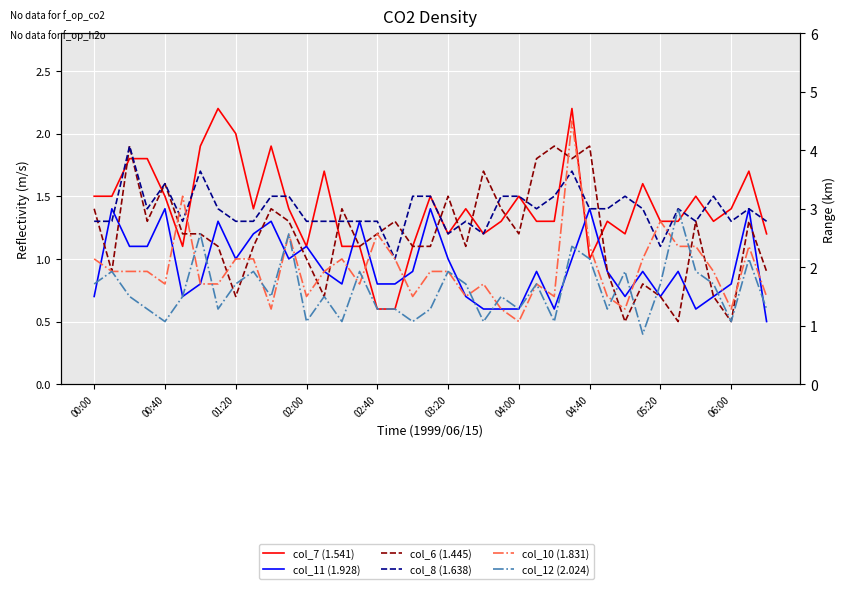

After their last crossing, which series has the higher values: col_6 (1.445) or col_7 (1.541)?

col_7 (1.541)